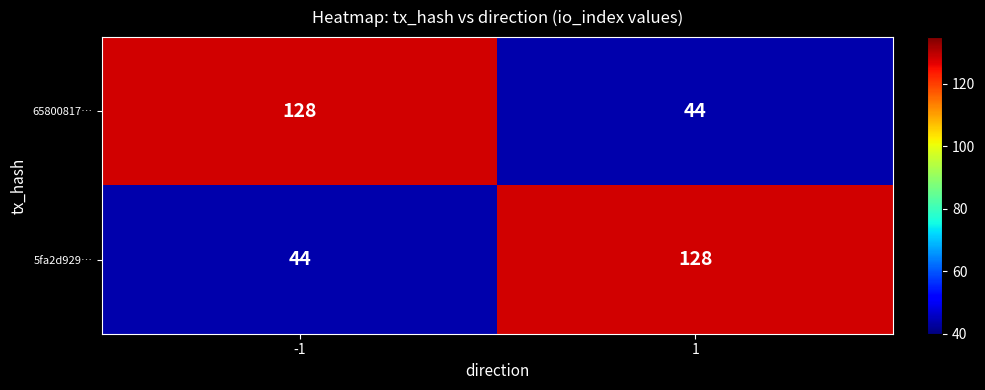

True or false: 5fa2d929… has a value of 44 at -1.

True